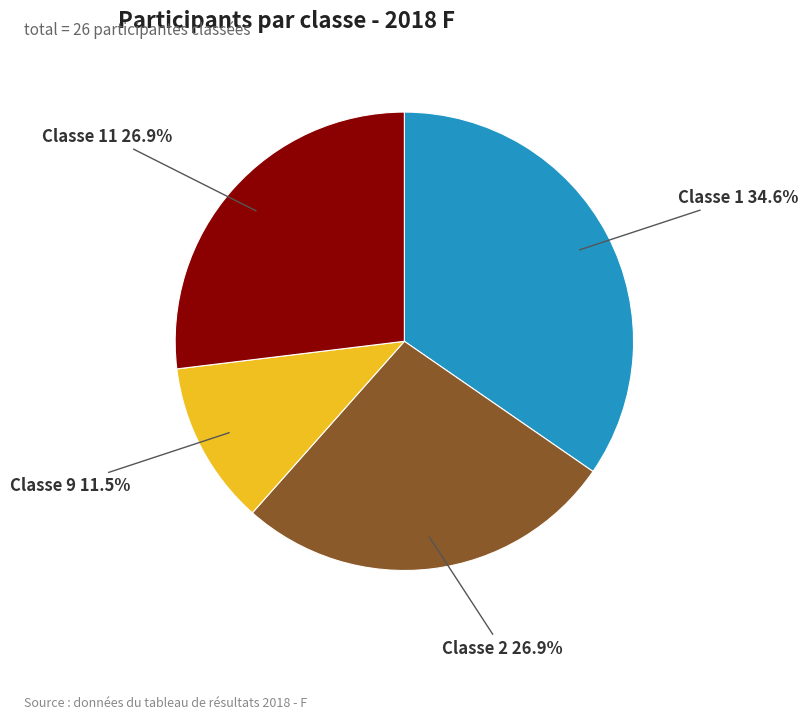

What percentage is NOT represented by Classe 9 11.5%?

88.5%